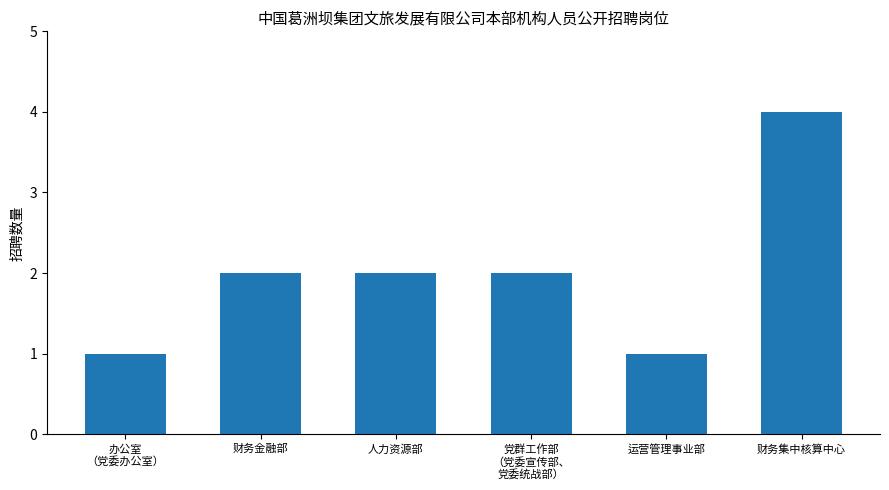

Which category has the highest value across all series?

财务集中核算中心